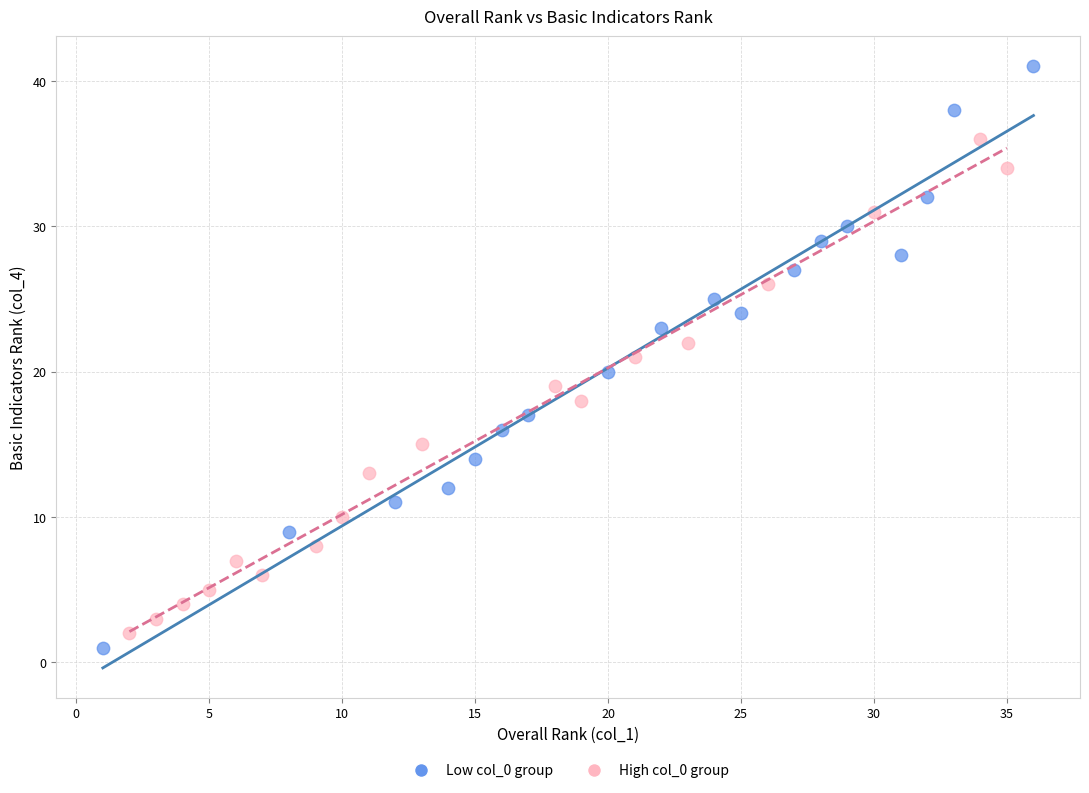

Which series has the largest Y range (max minus min)?

Low col_0 group